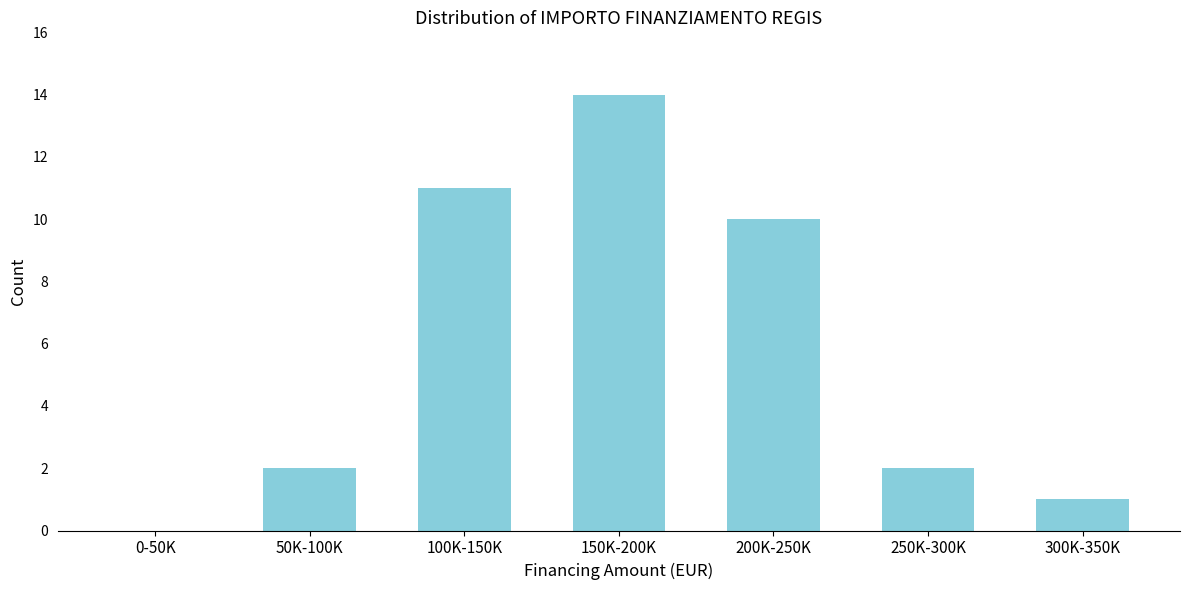

Reading left to right, list all the values displayed in this chart.

0-50K=0	50K-100K=2	100K-150K=11	150K-200K=14	200K-250K=10	250K-300K=2	300K-350K=1